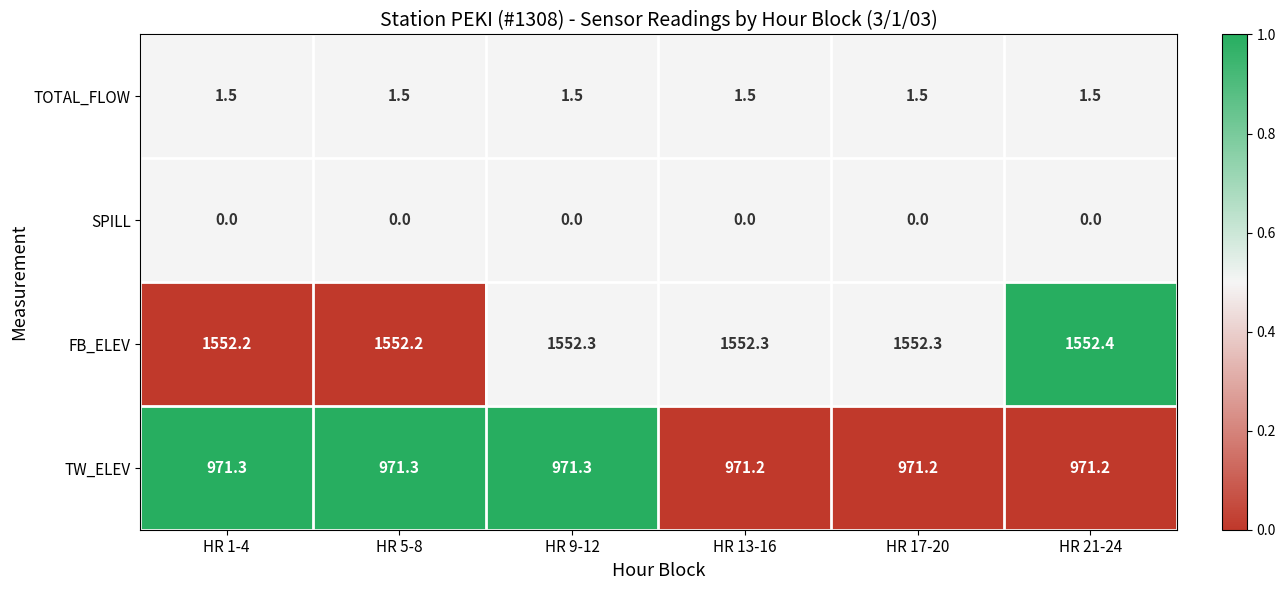

What is the spread (max minus min) of values at HR 21-24?

1552.4